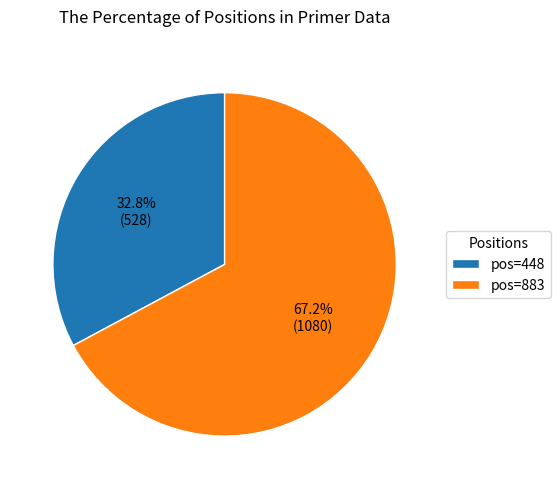

Rank the categories by value from lowest to highest.

pos=448, pos=883